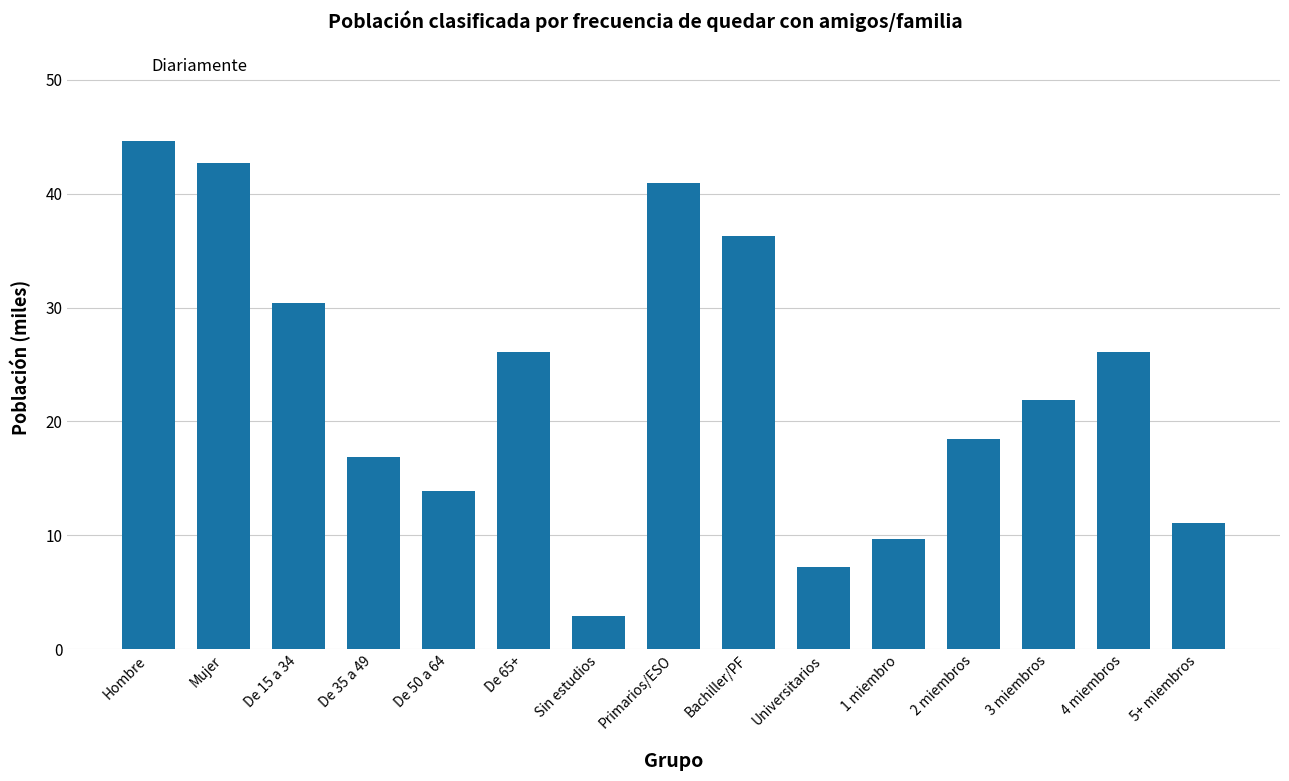

Does the chart contain stacked bars?

No